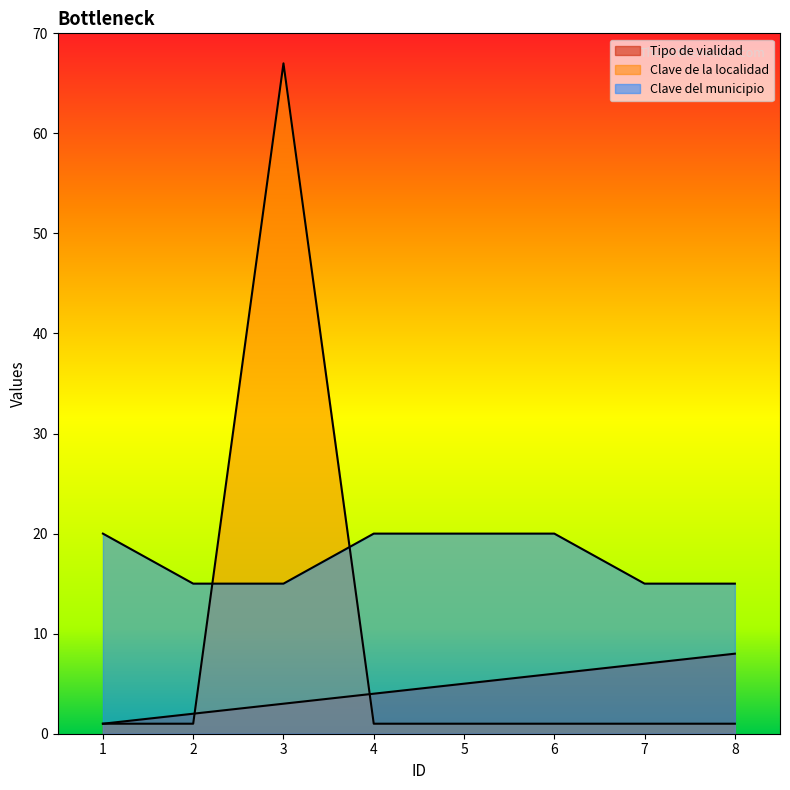

Which category has the lowest value in the Clave del municipio series?

2